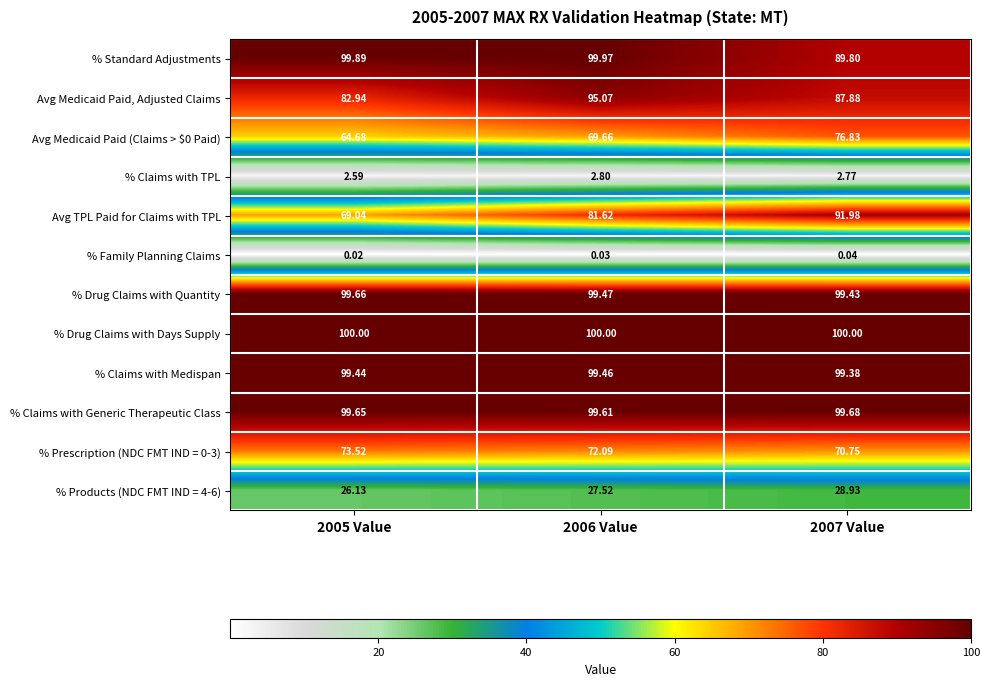

Which series has the widest spread of values?

Avg TPL Paid for Claims with TPL